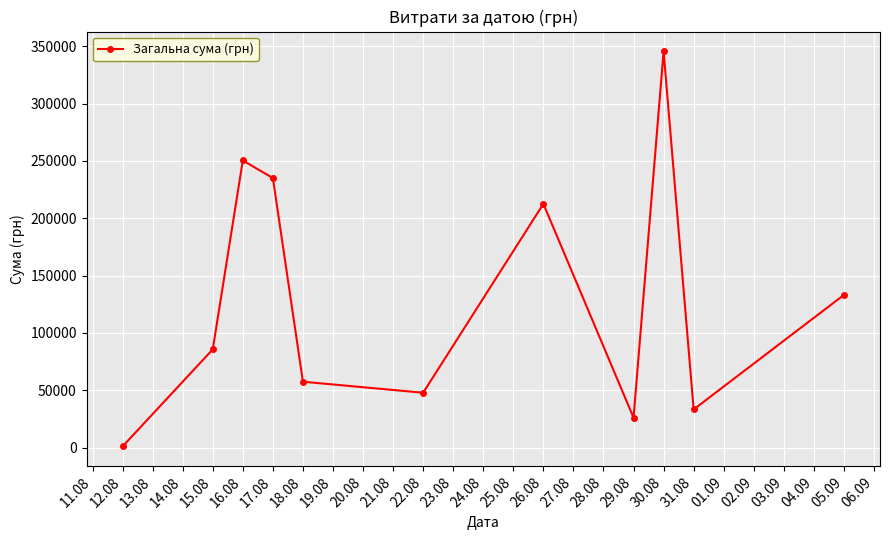

Does the chart have visible grid lines?

Yes